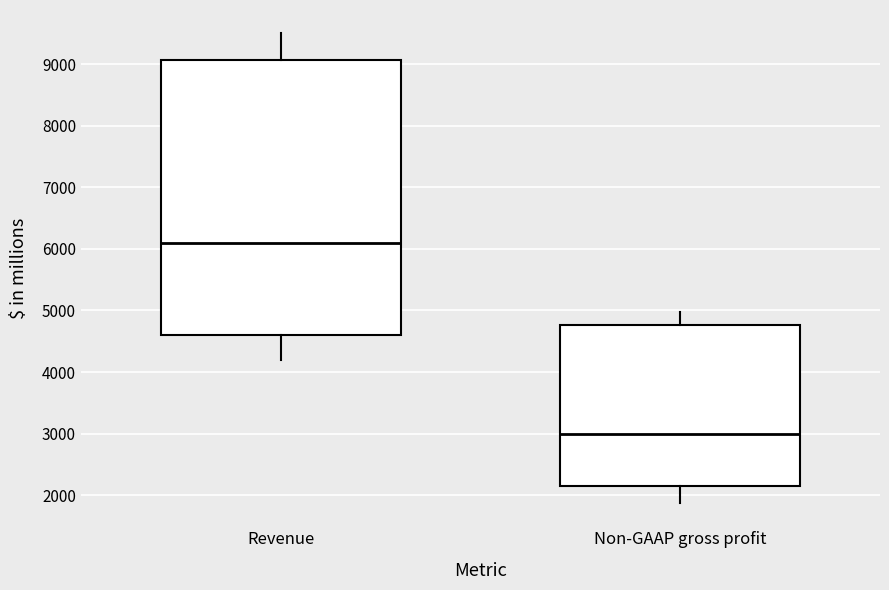

Reading left to right, read every box against the y-axis: the position of its median line, the range the box covers, and the ends of its whiskers. The values are not printed on the chart, so give them approximately, as read against the axis.

Revenue: median 6100, box 4600 to 9100, whiskers 4200 to 9500
Non-GAAP gross profit: median 3000, box 2100 to 4800, whiskers 1900 to 5000